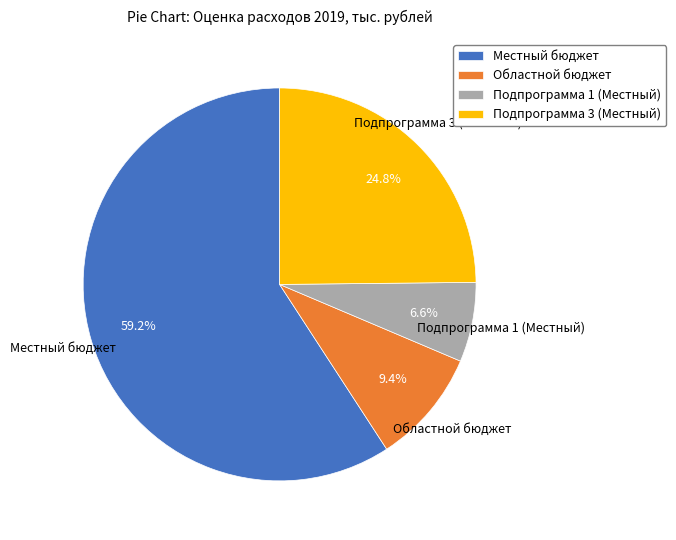

Rank the categories by value from lowest to highest.

Подпрограмма 1 (Местный), Областной бюджет, Подпрограмма 3 (Местный), Местный бюджет